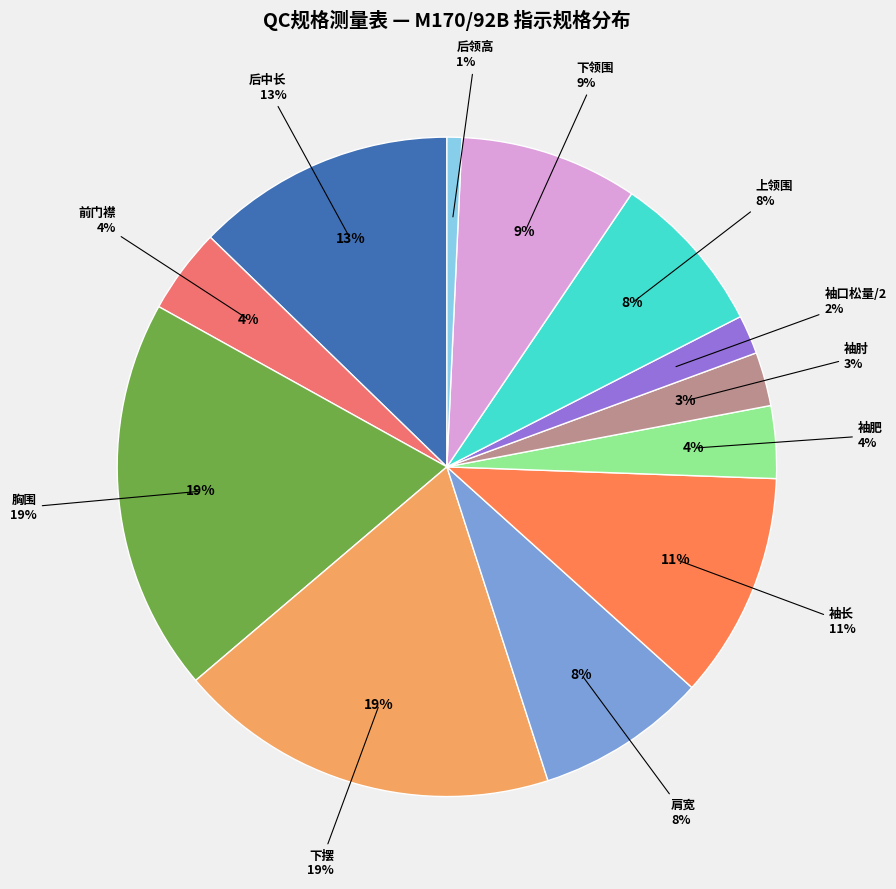

What percentage is the 下摆 slice, to the nearest percent?

19%